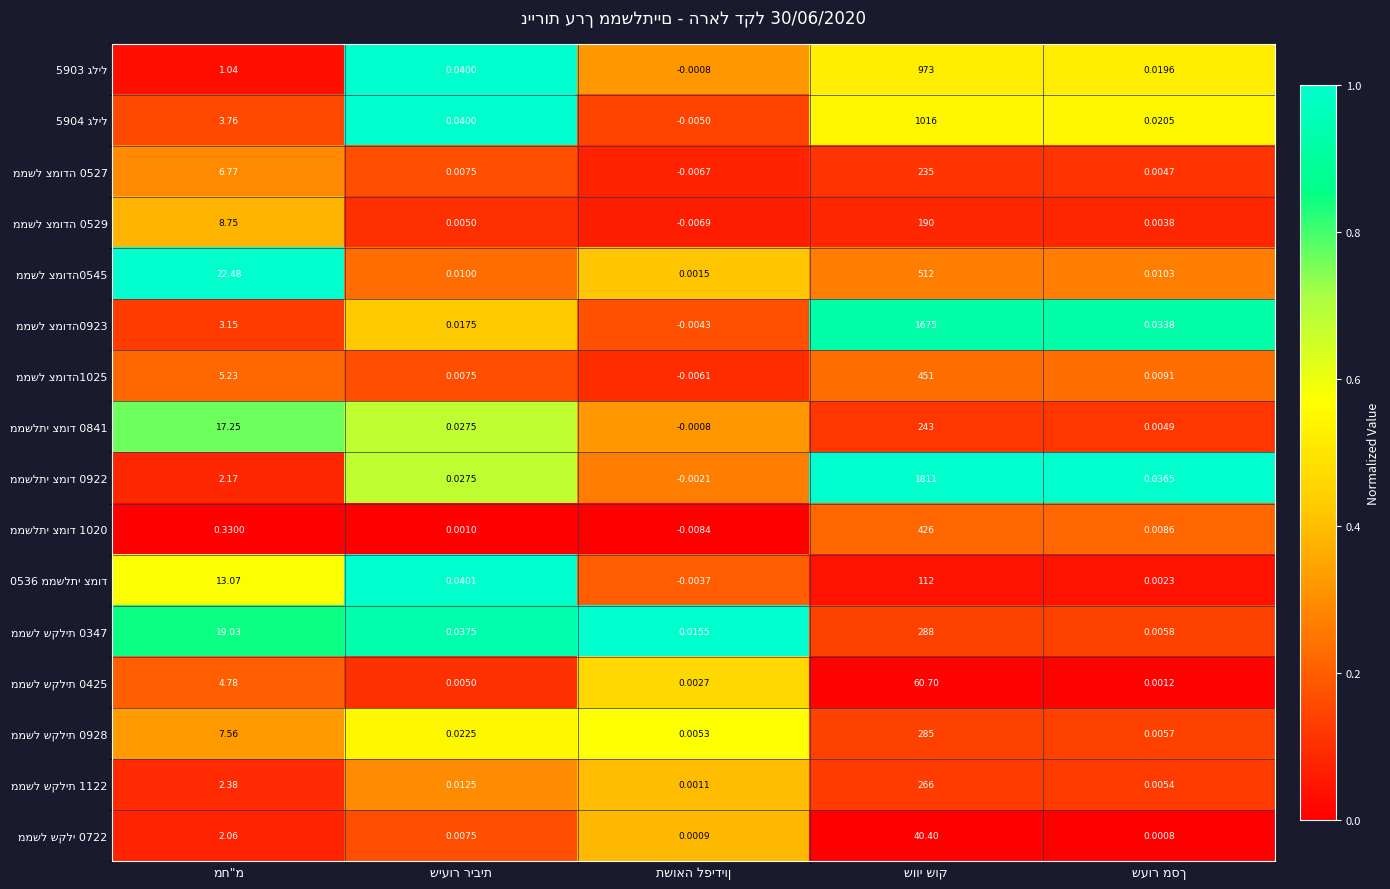

At מח"מ, list the series in order from largest to smallest.

ממשל צמודה0545, ממשל שקלית 0347, ממשלתי צמוד 0841, 0536 ממשלתי צמוד, ממשל צמודה 0529, ממשל שקלית 0928, ממשל צמודה 0527, ממשל צמודה1025, ממשל שקלית 0425, 5904 גליל, ממשל צמודה0923, ממשל שקלית 1122, ממשלתי צמוד 0922, ממשל שקלי 0722, 5903 גליל, ממשלתי צמוד 1020